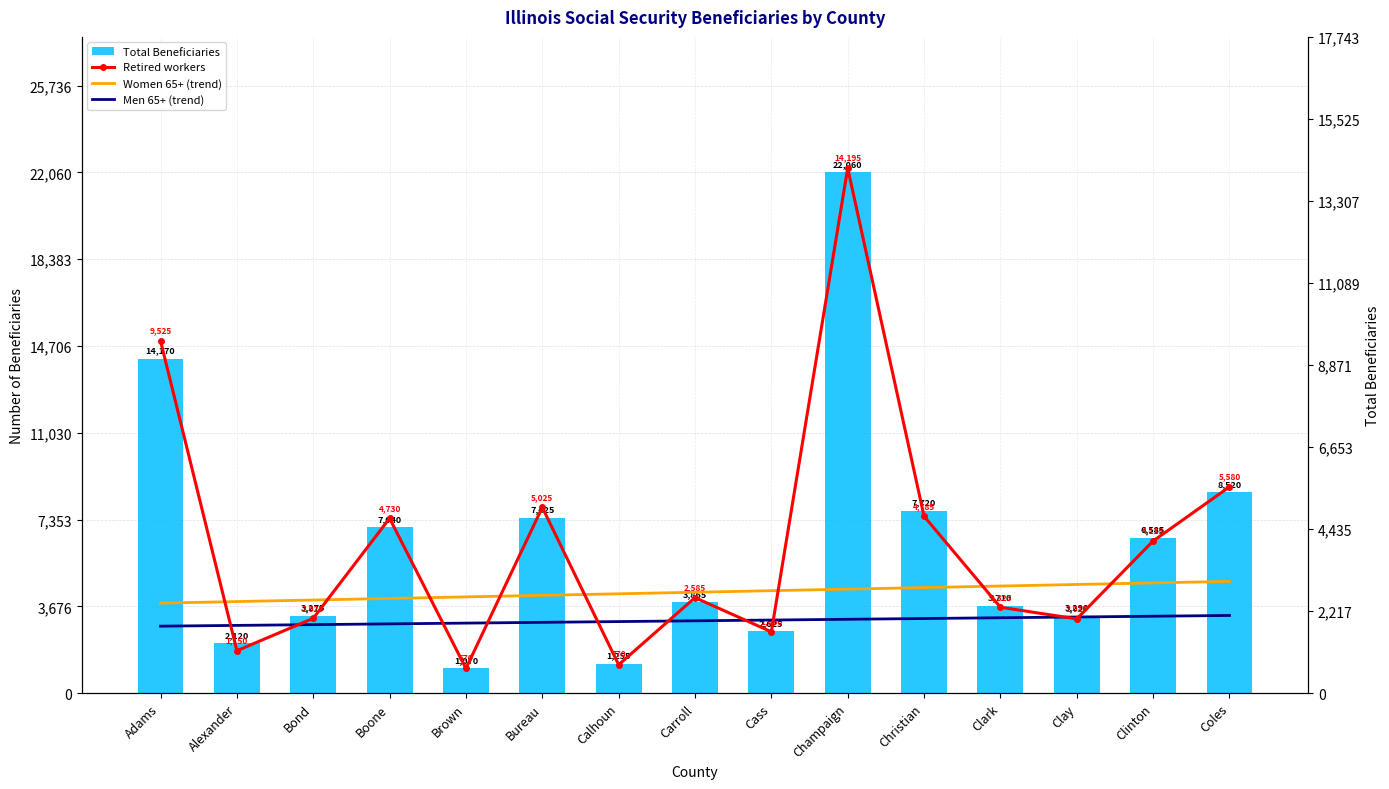

Rank the categories by Total Beneficiaries value from lowest to highest.

Brown, Calhoun, Alexander, Cass, Bond, Clay, Clark, Carroll, Clinton, Boone, Bureau, Christian, Coles, Adams, Champaign